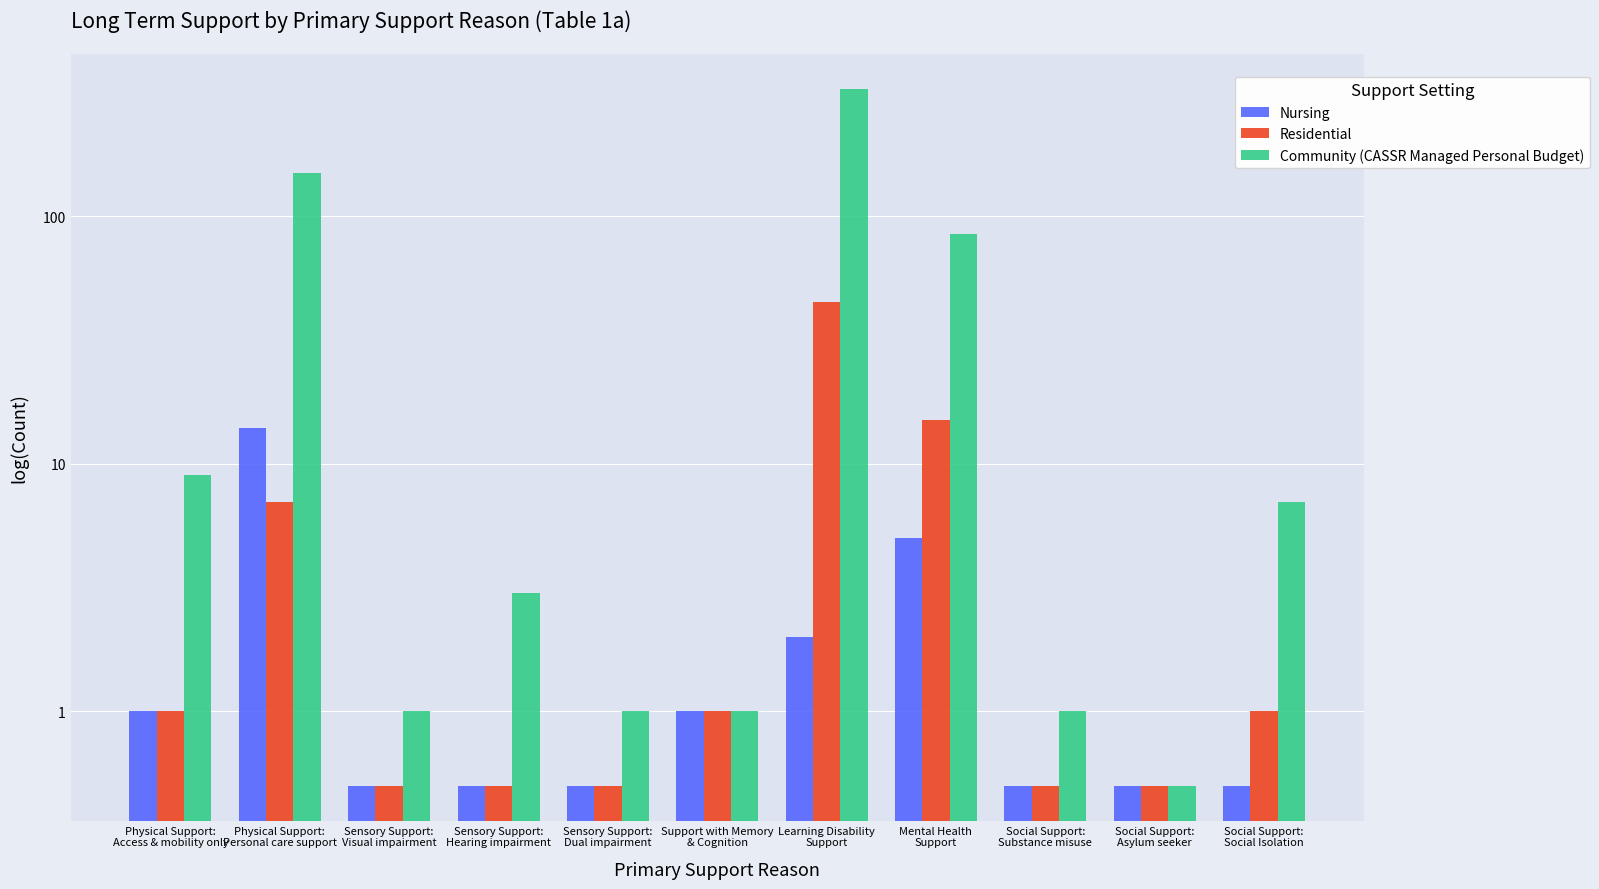

At how many categories does at least one series exceed 258?

1